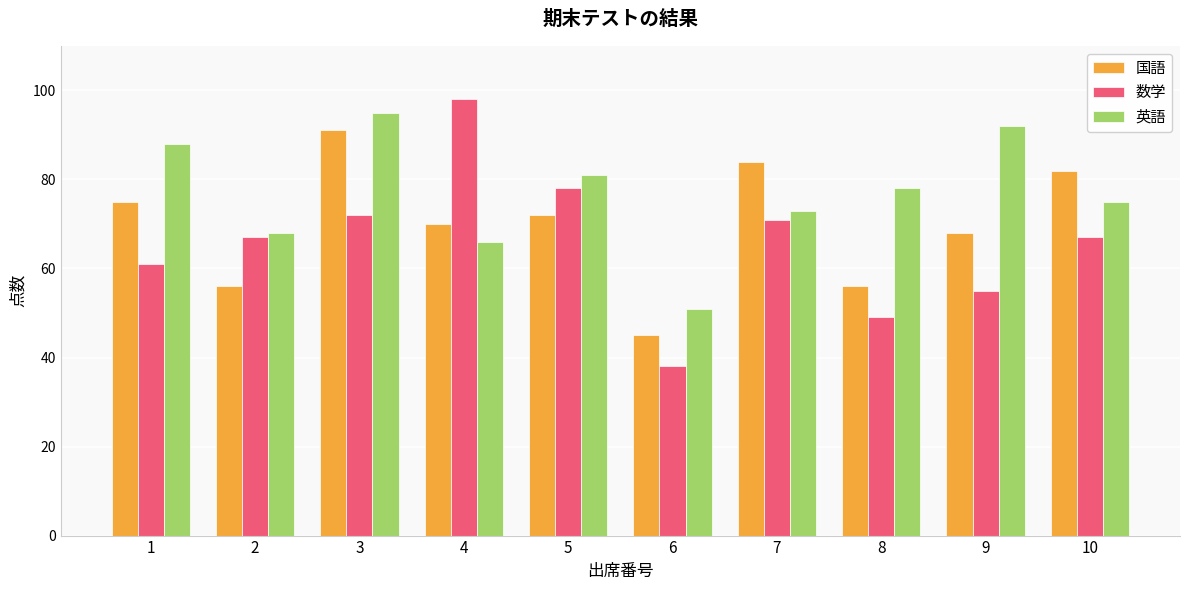

What is the difference between the second highest and minimum values in the 数学 series?

40